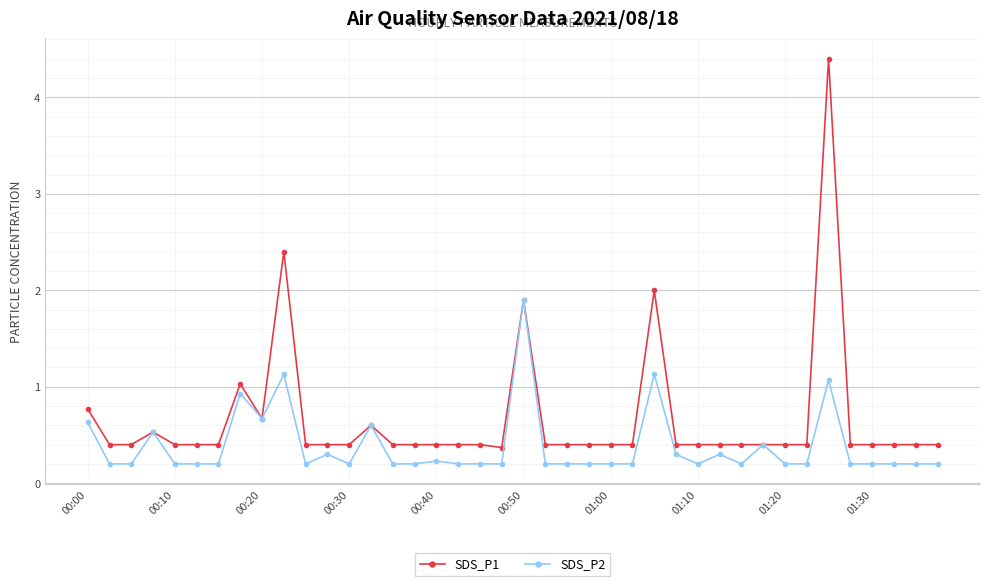

What is the value of the SDS_P1 point at the 15th from the left?

0.4